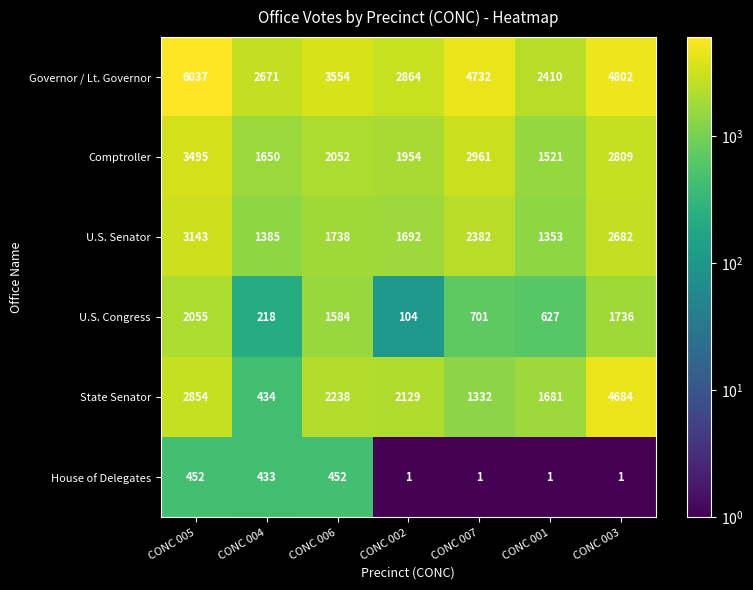

What is the sum of all House of Delegates values?

1341